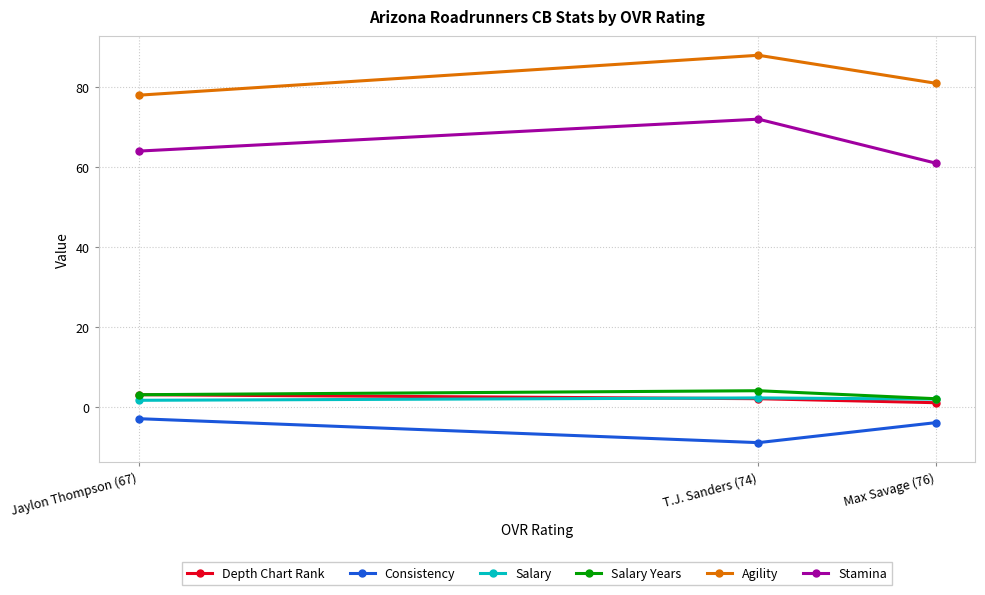

What position from the right is Jaylon Thompson (67)?

3